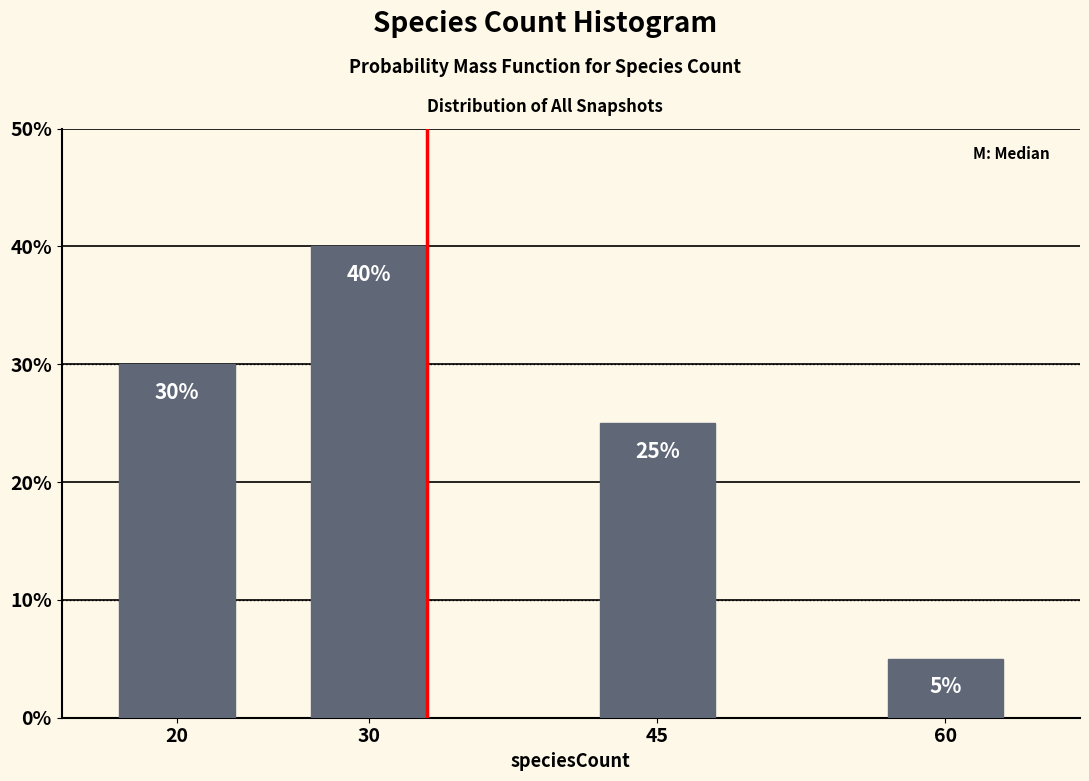

Reading left to right, what are all the values shown in this chart?

20=30	30=40	45=25	60=5